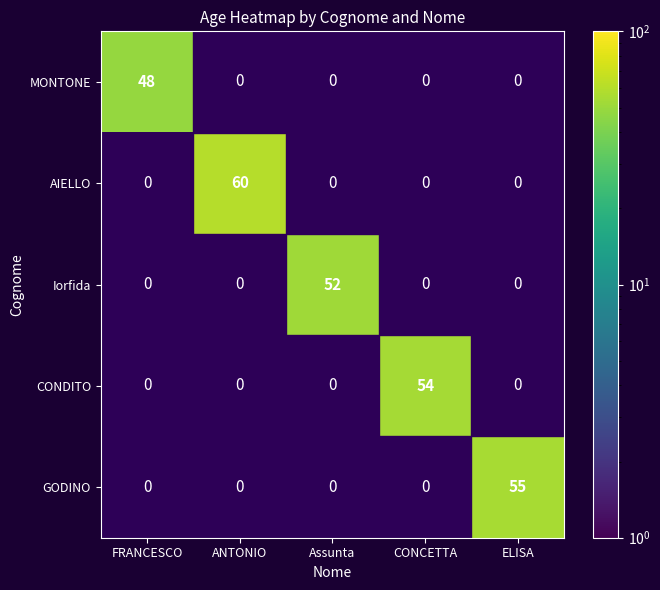

Which series has the widest spread of values?

AIELLO